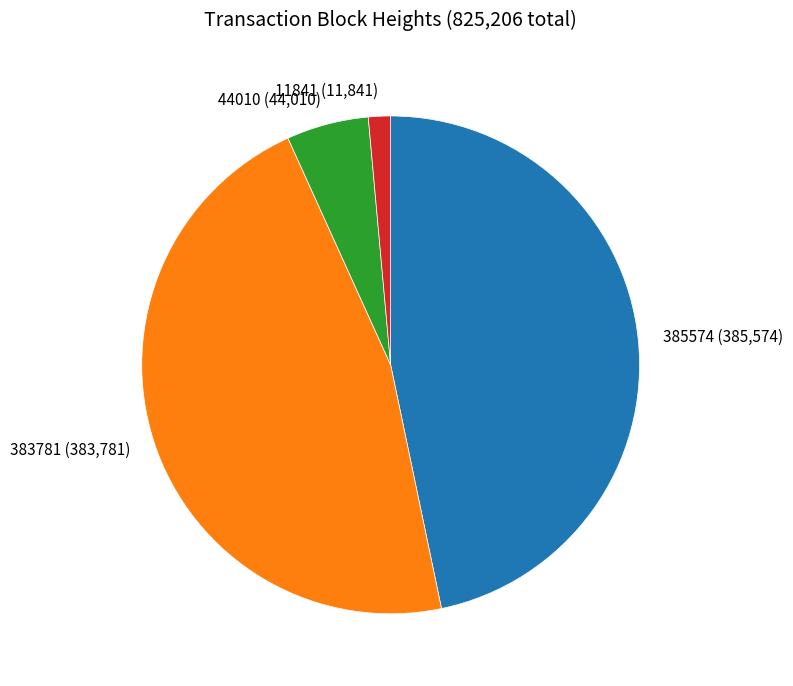

Does any single category account for the majority?

No